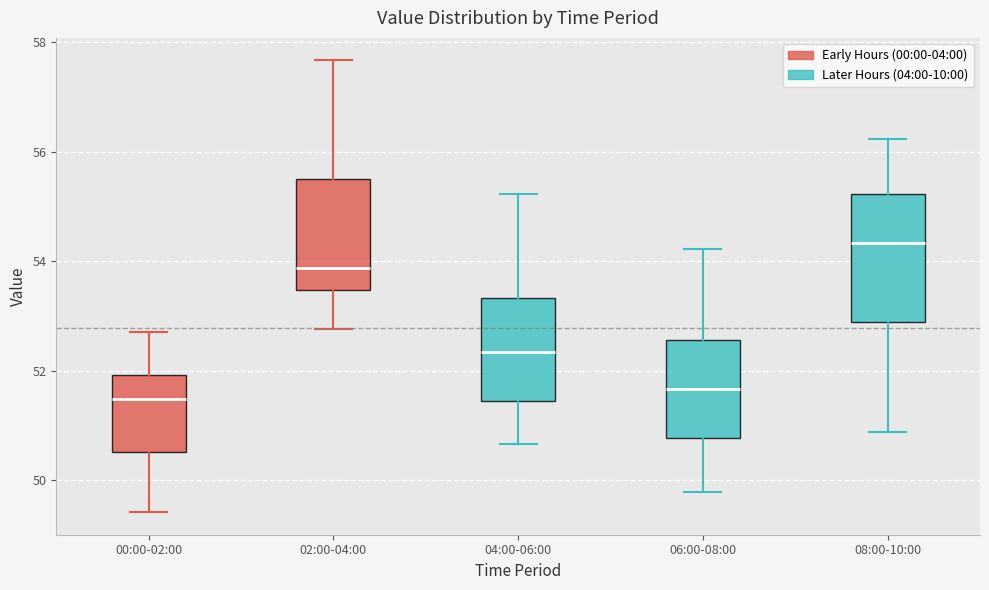

Which box's median line is the highest?

08:00-10:00